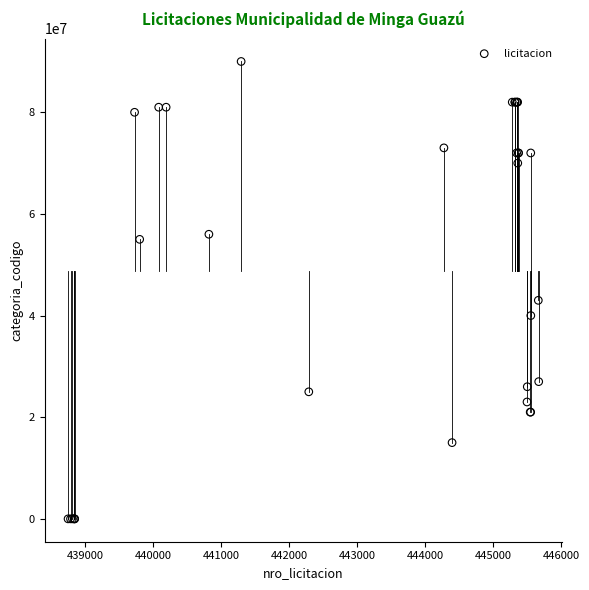

What Y value in the scatter plot is closest to 45000001?

43000000